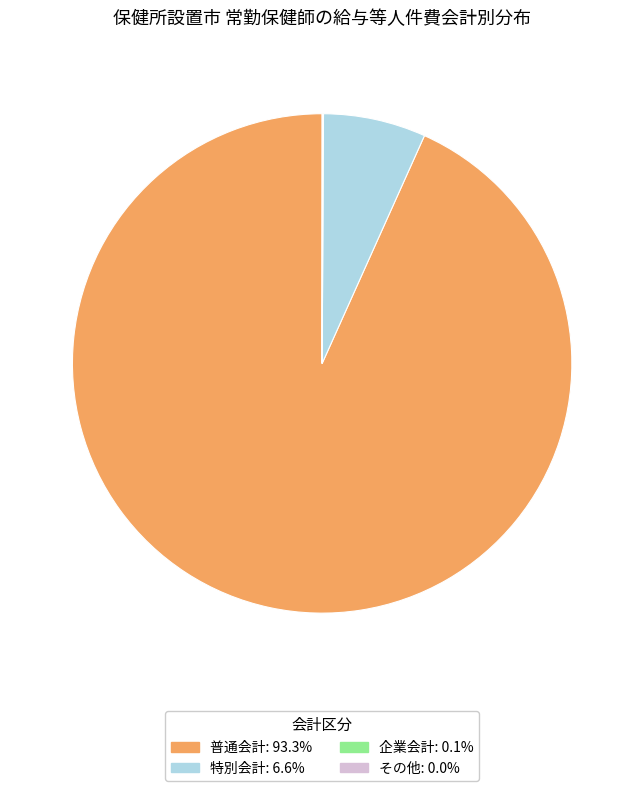

Which category has the biggest portion of the pie?

普通会計